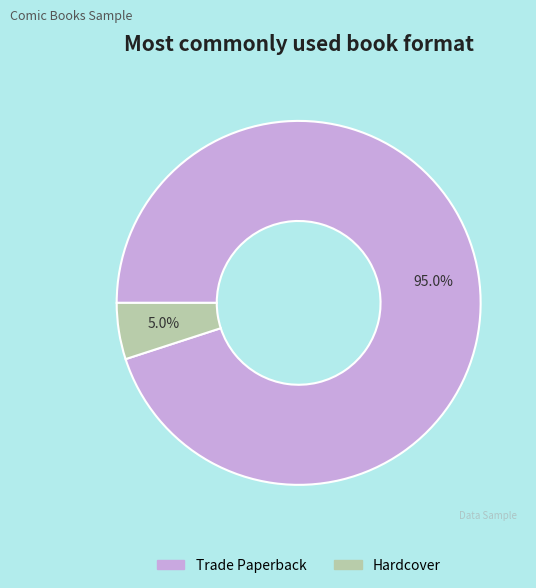

To the nearest percent, what percentage of the pie is Hardcover?

5%